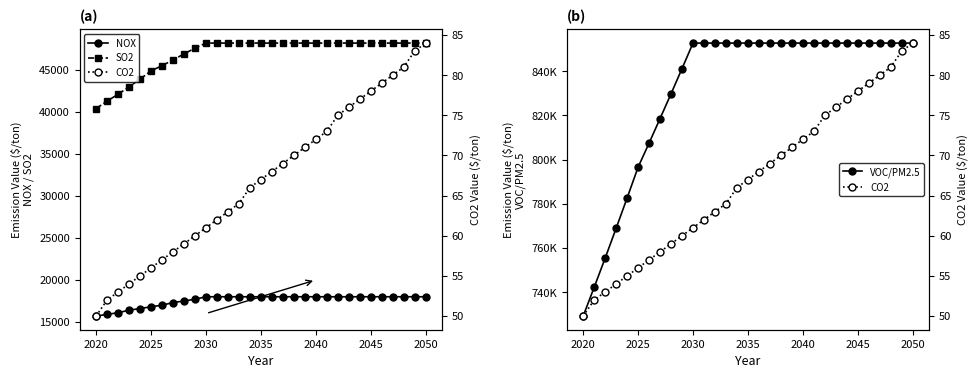

What is the greatest value displayed?

852700